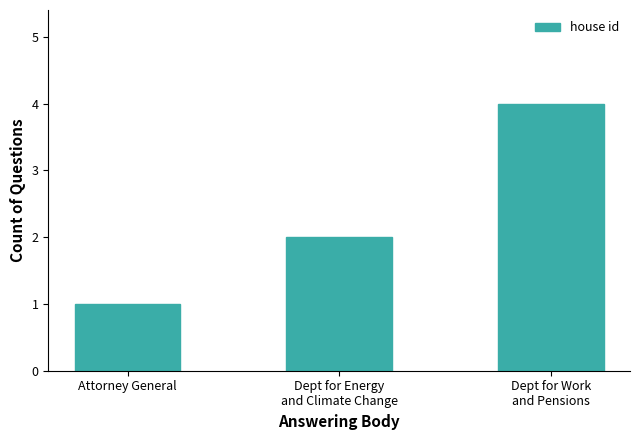

What is the difference between the maximum and minimum values?

3